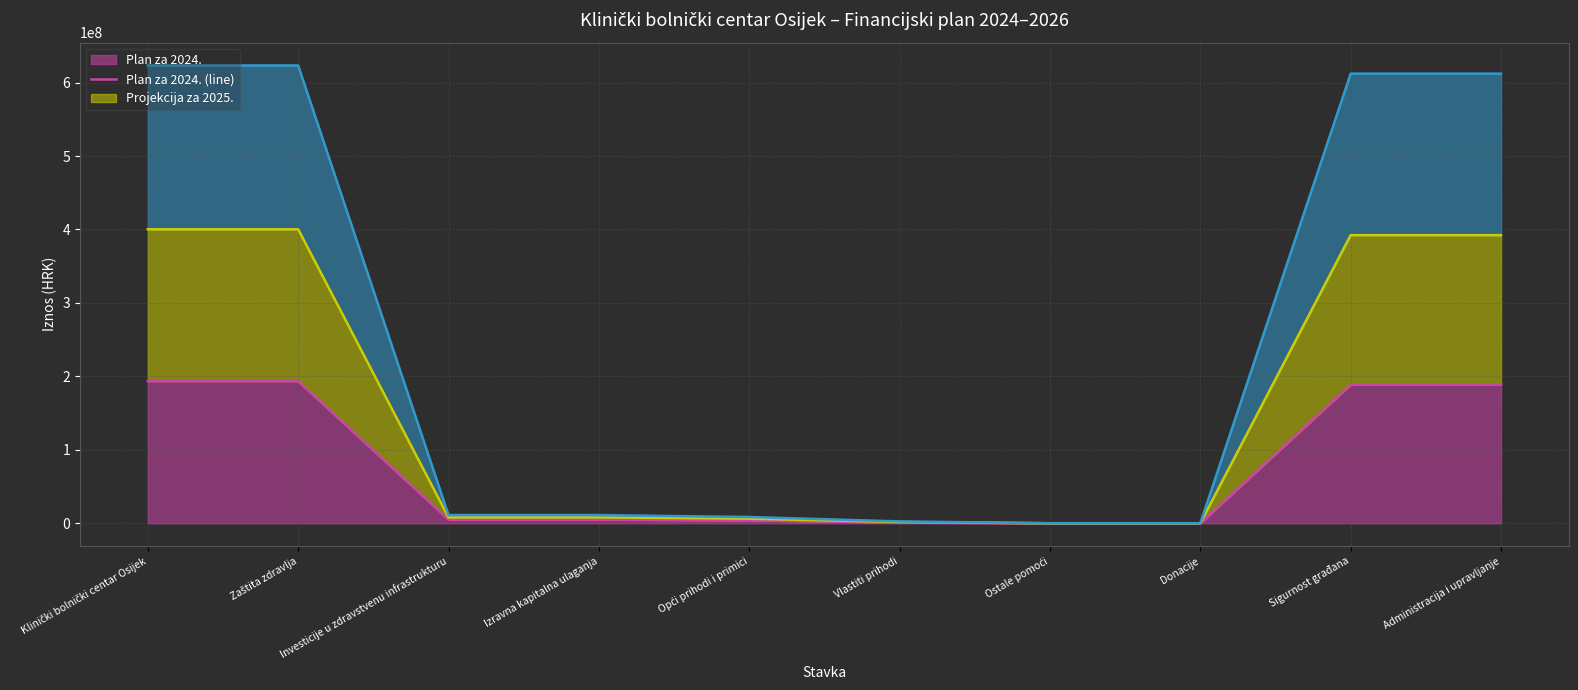

Where does the Projekcija za 2026. (line) series first go above 11147059?

Klinički bolnički centar Osijek